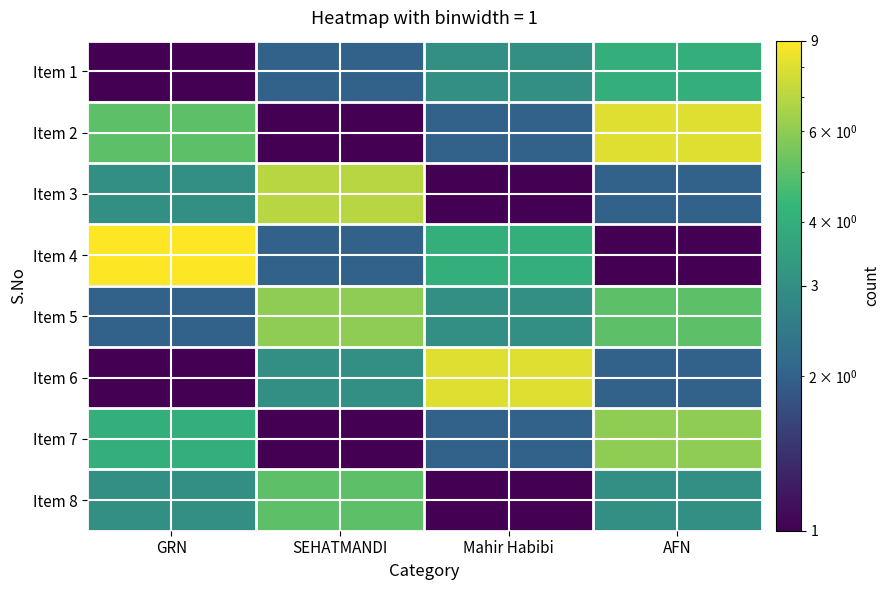

Rank the series at Mahir Habibi from highest to lowest value.

Item 6, Item 4, Item 1, Item 5, Item 2, Item 7, Item 3, Item 8